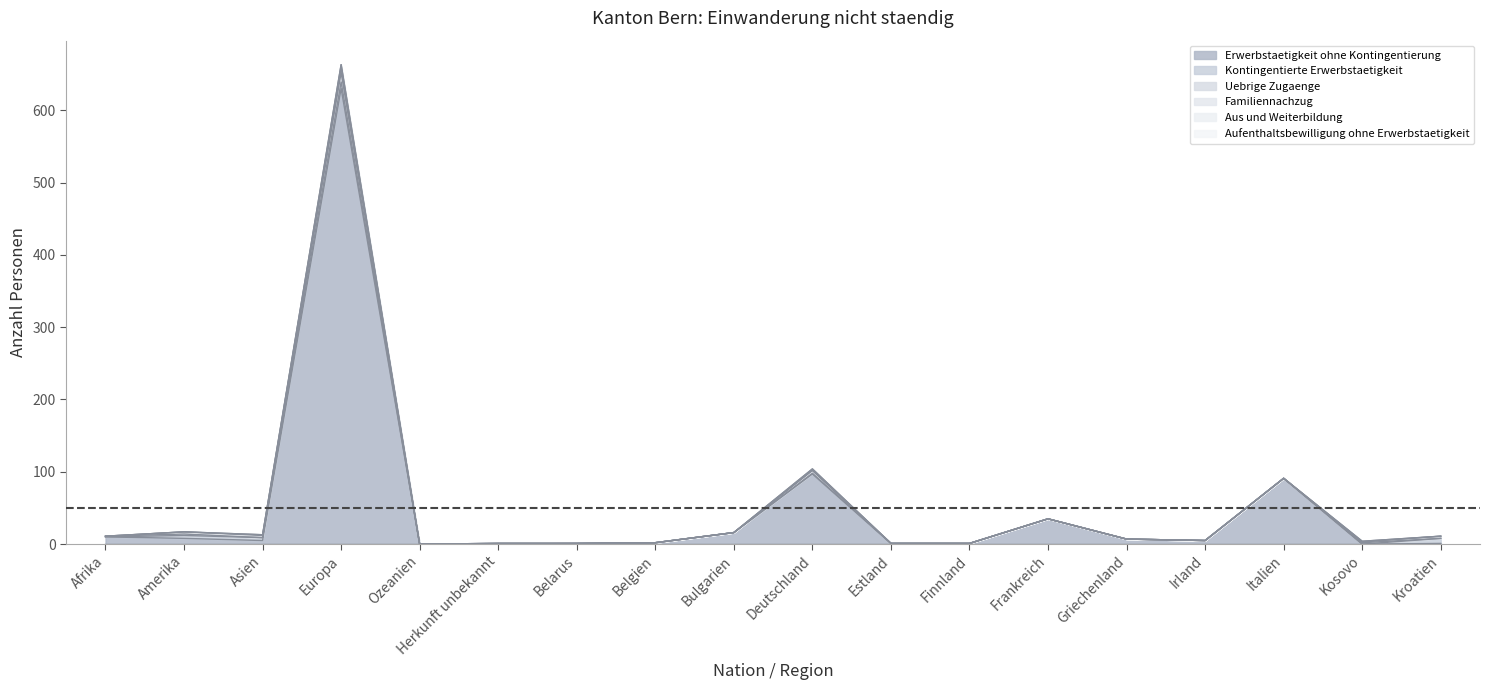

At which category does Uebrige Zugaenge reach its first local peak?

Amerika